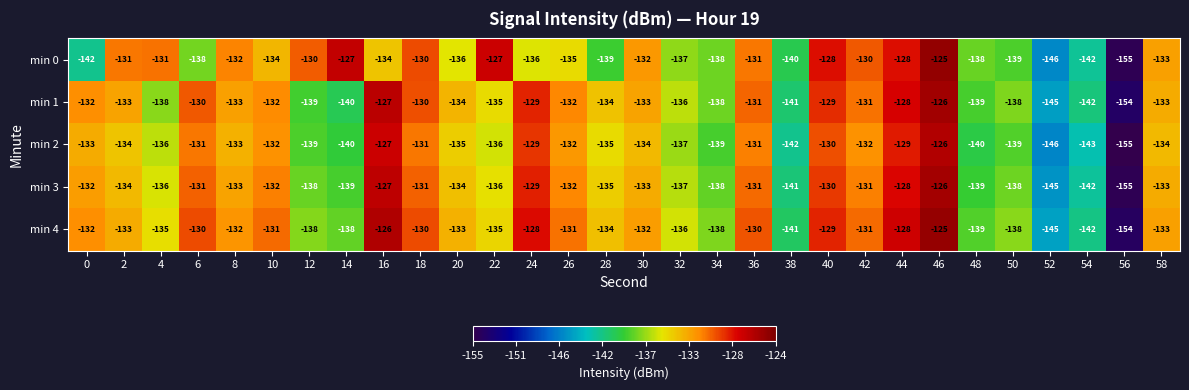

Which series changed the most between 8 and 50?

min 0